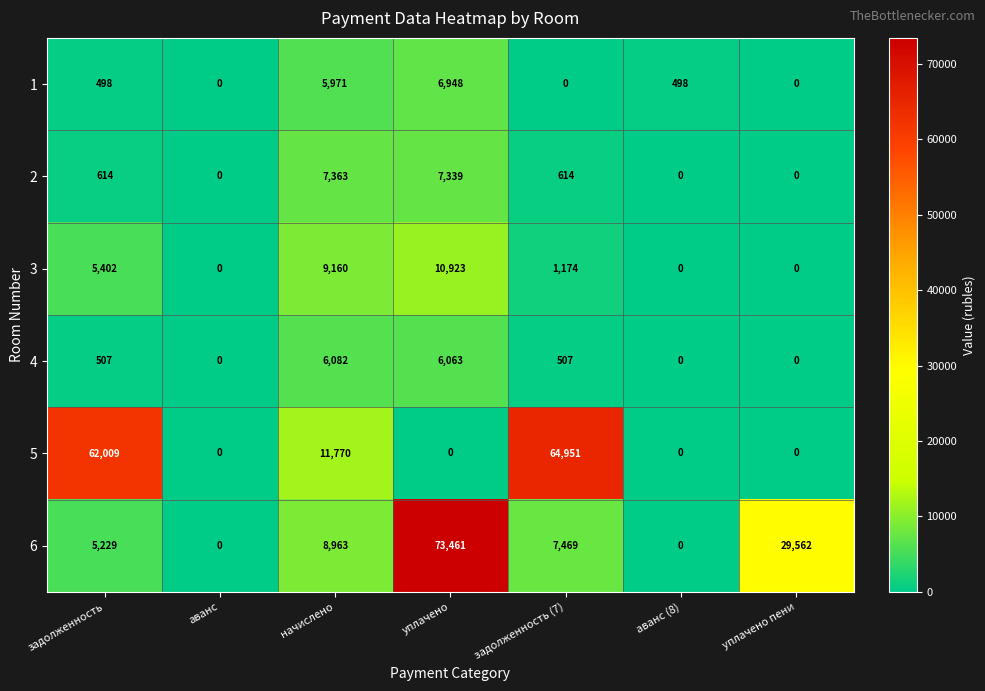

Rank the series by their maximum value, from highest to lowest.

6, 5, 3, 2, 1, 4